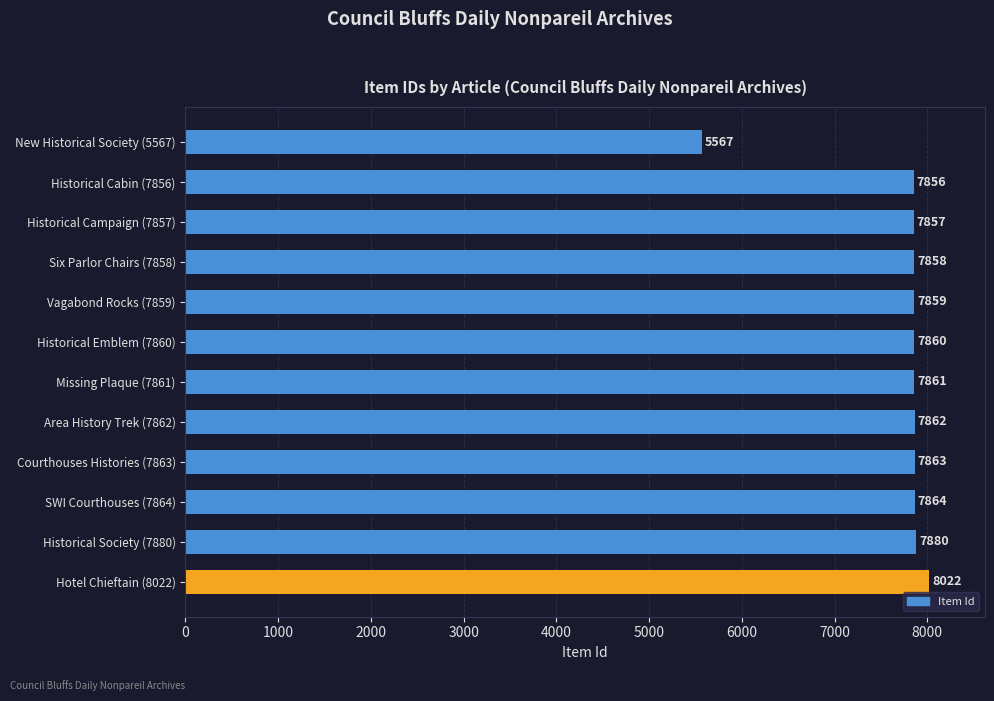

What is the ratio of the value at Historical Society (7880) to the value at Hotel Chieftain (8022)?

1.0